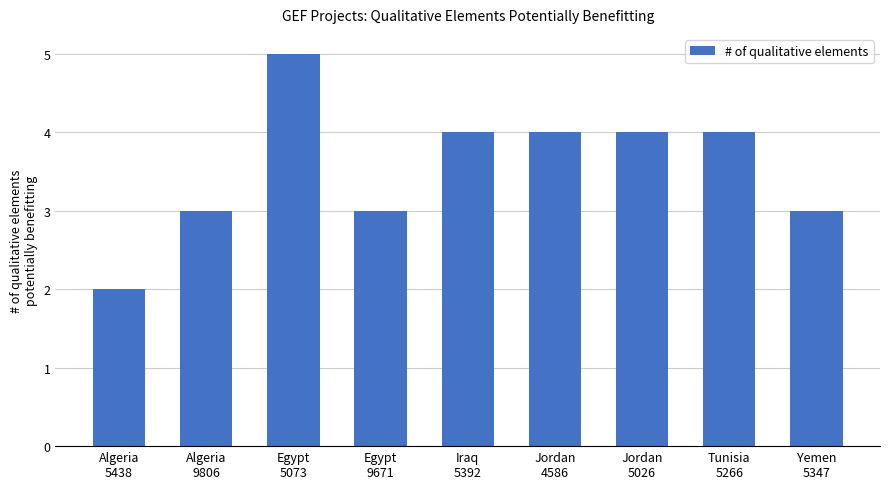

The chart shows a value of 5 at Jordan
4586. True or false?

False